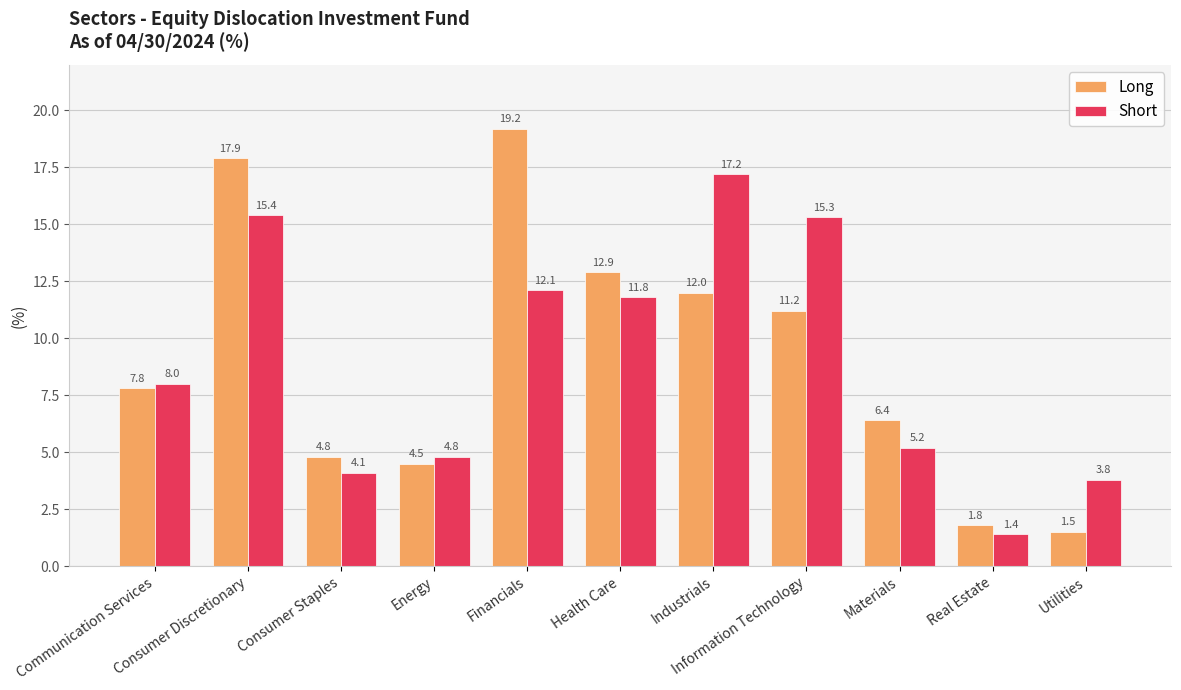

Which series changed the most between Health Care and Industrials?

Short